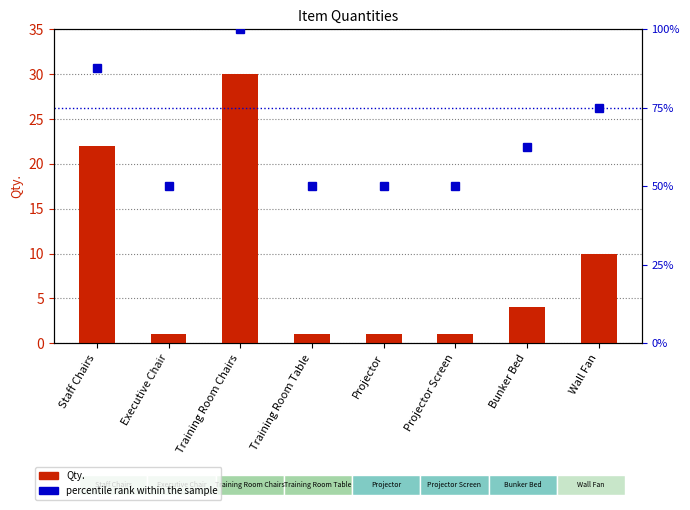

What is the label of the 5th bar from the right?

Training Room Table